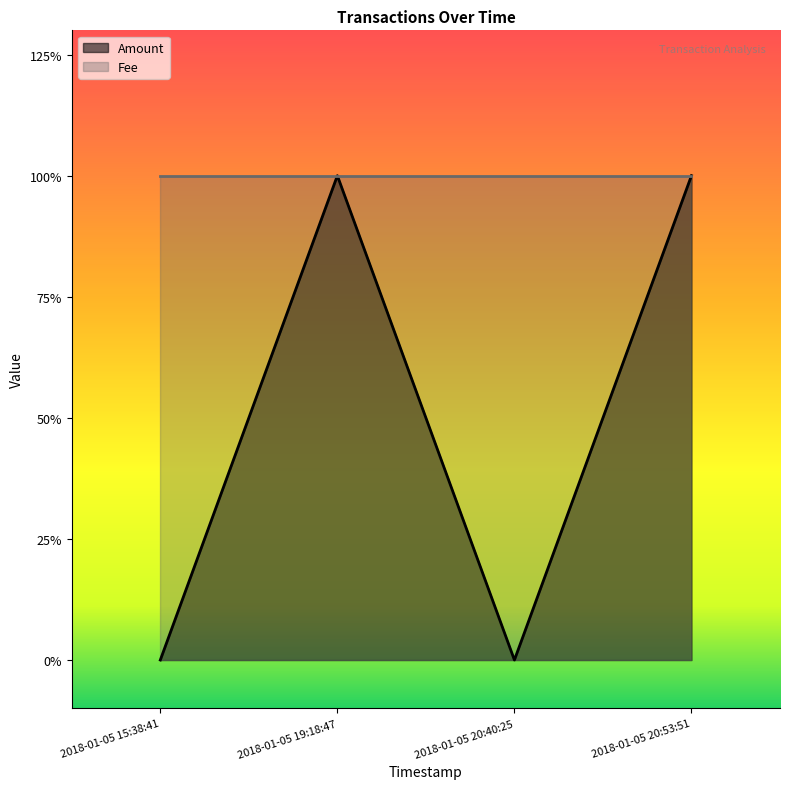

What is the label of the 3rd point from the left?

2018-01-05 20:40:25